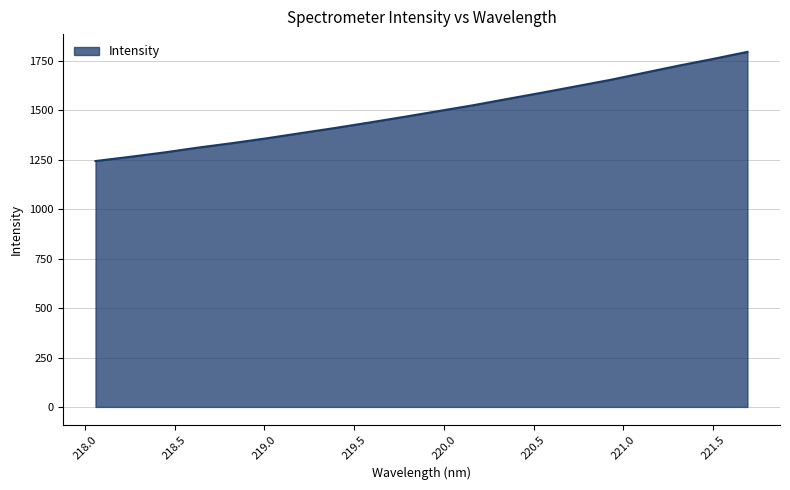

What is the maximum value shown in the chart?

1796.2